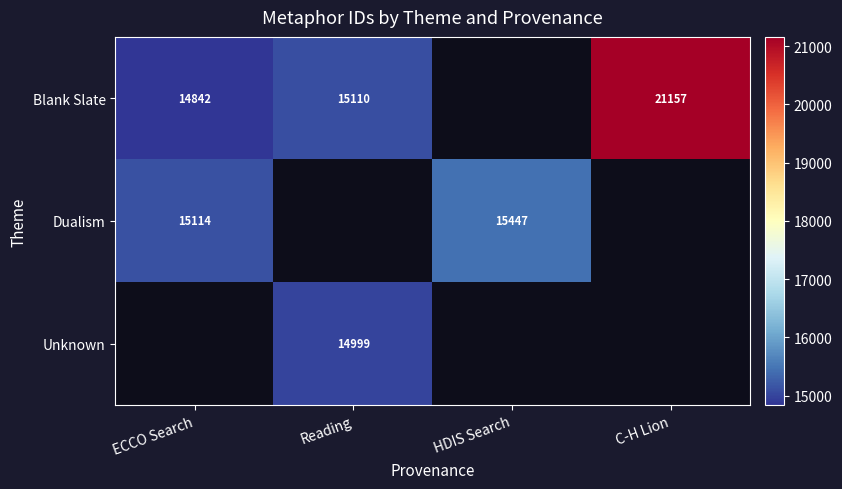

What is the sum of the Dualism values at HDIS Search and ECCO Search?

30561